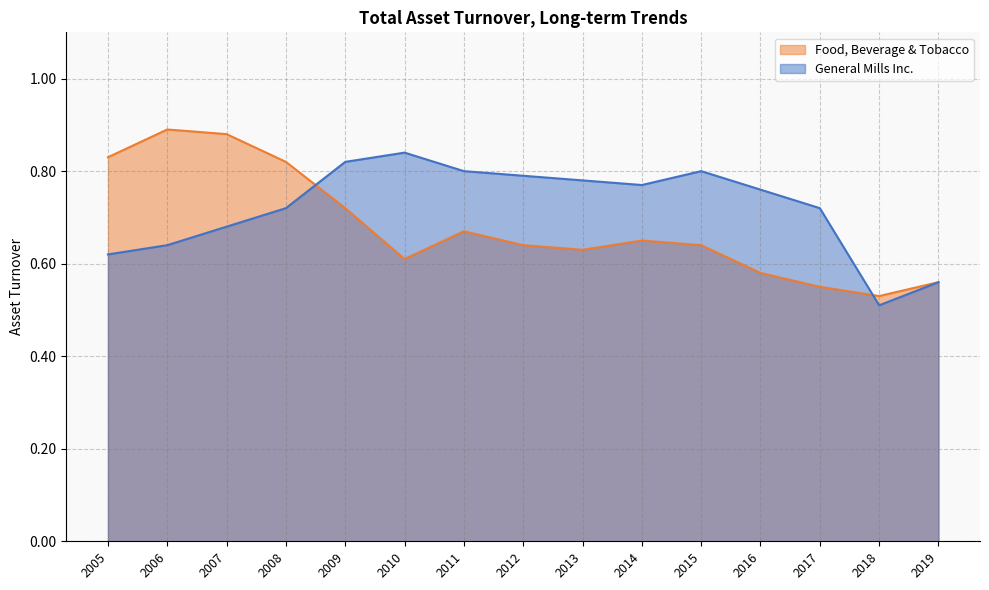

Is the value of Food, Beverage & Tobacco at 2014 greater than the value of General Mills Inc. at 2017?

No